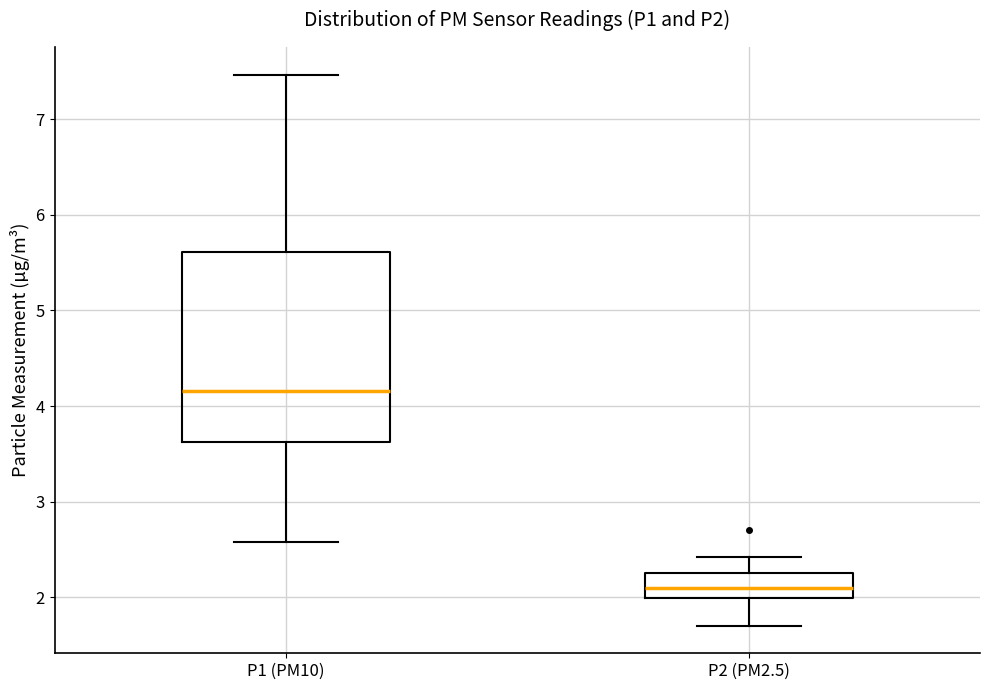

Which box is the tallest, from its lower edge to its upper edge?

P1 (PM10)